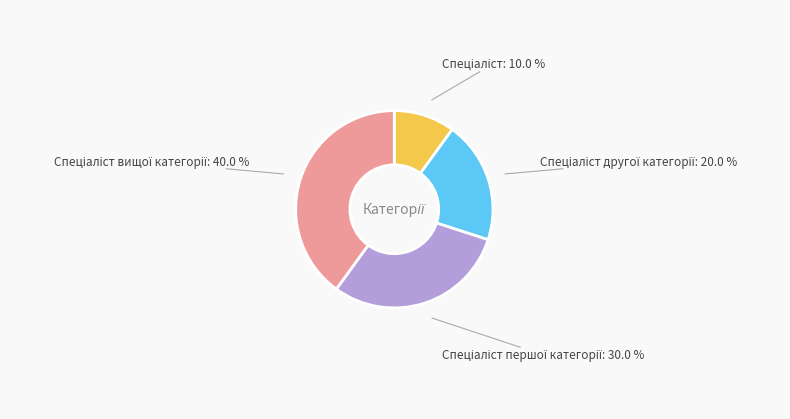

Is there a majority slice in this chart?

No